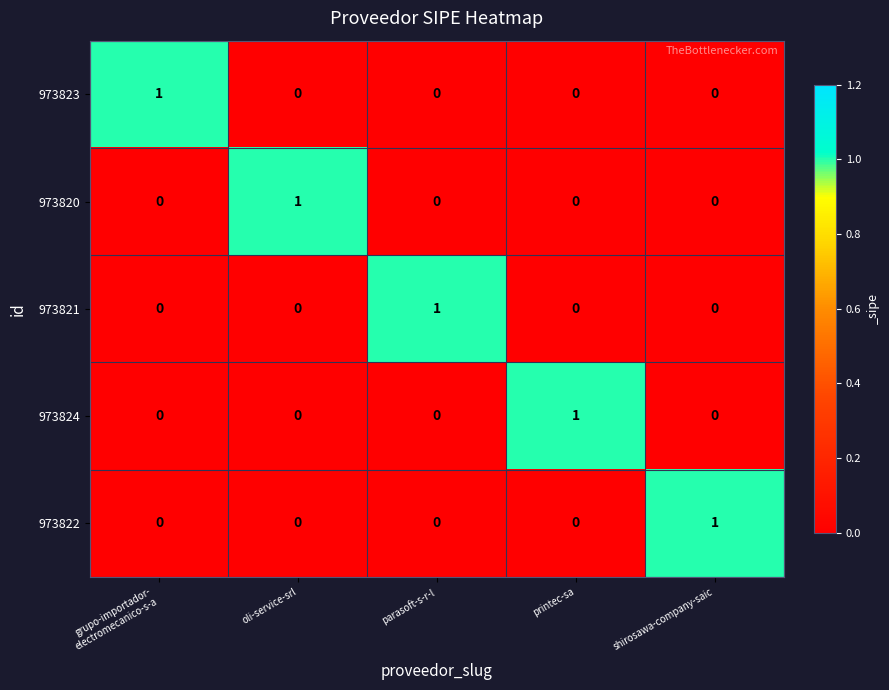

What is the difference between the highest and lowest values at shirosawa-company-saic?

1